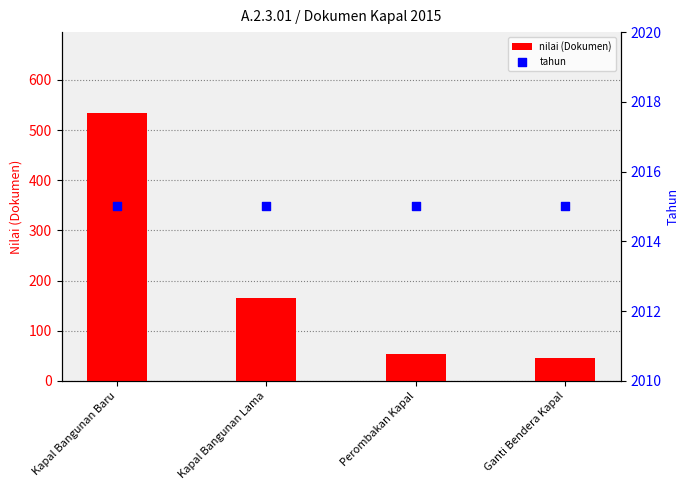

What are all the series names shown in the legend?

nilai (Dokumen), tahun